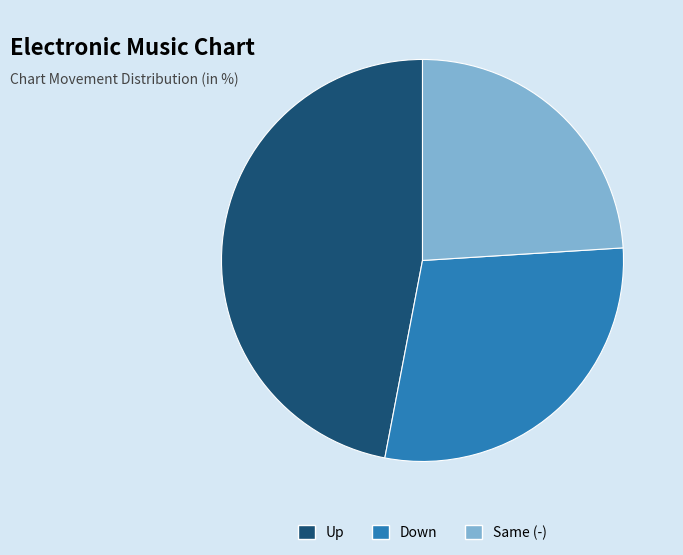

Rank the categories by value from highest to lowest.

Up, Down, Same (-)